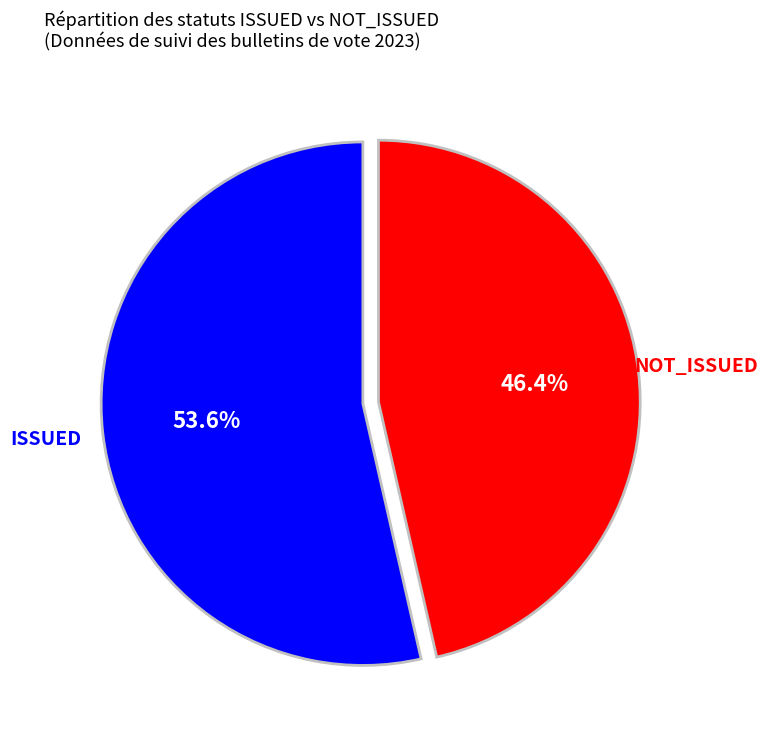

To the nearest percent, what is the difference between the NOT_ISSUED and ISSUED slice percentages?

7%